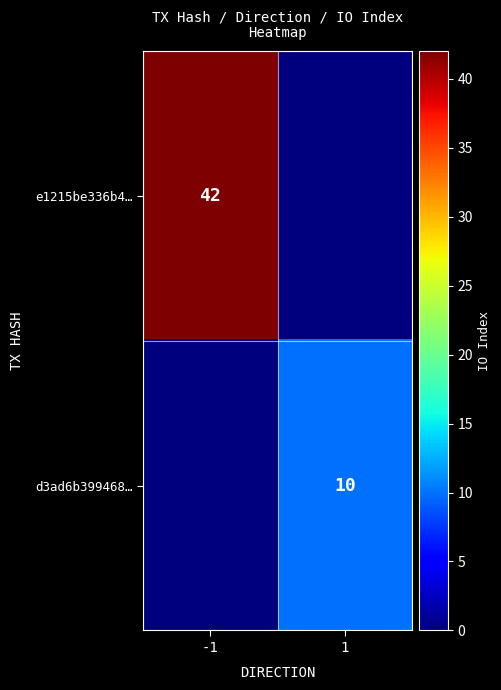

Is it true that d3ad6b399468… equals 16 at 1?

False